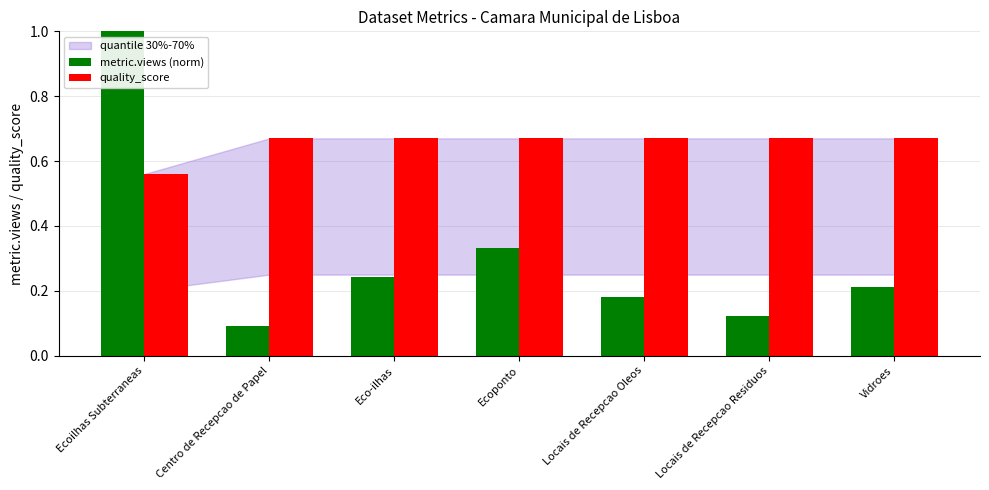

What is the difference between the maximum and minimum values in the metric.views (norm) series?

0.9